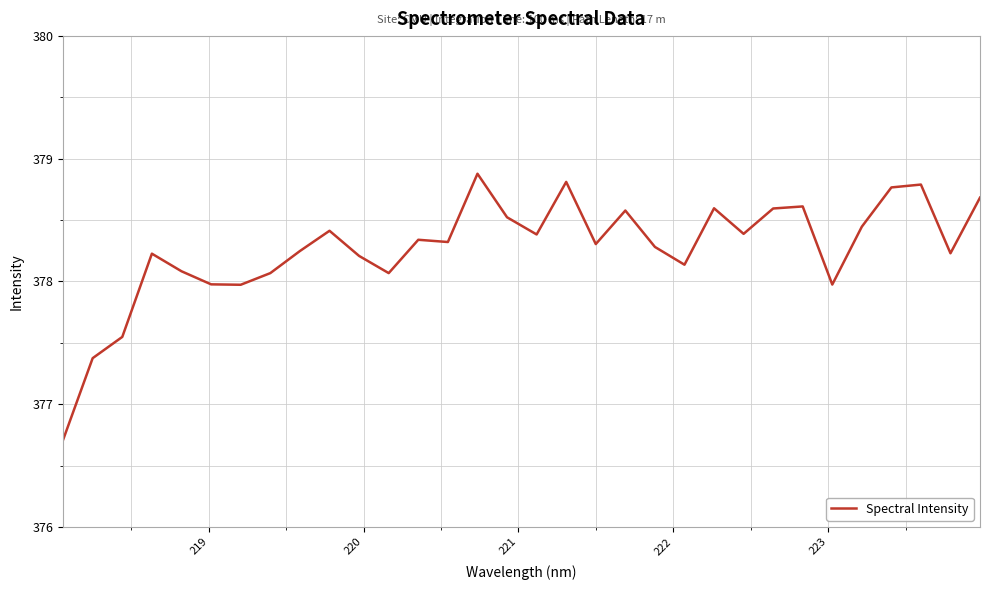

What is the difference between the maximum and minimum values?

2.2